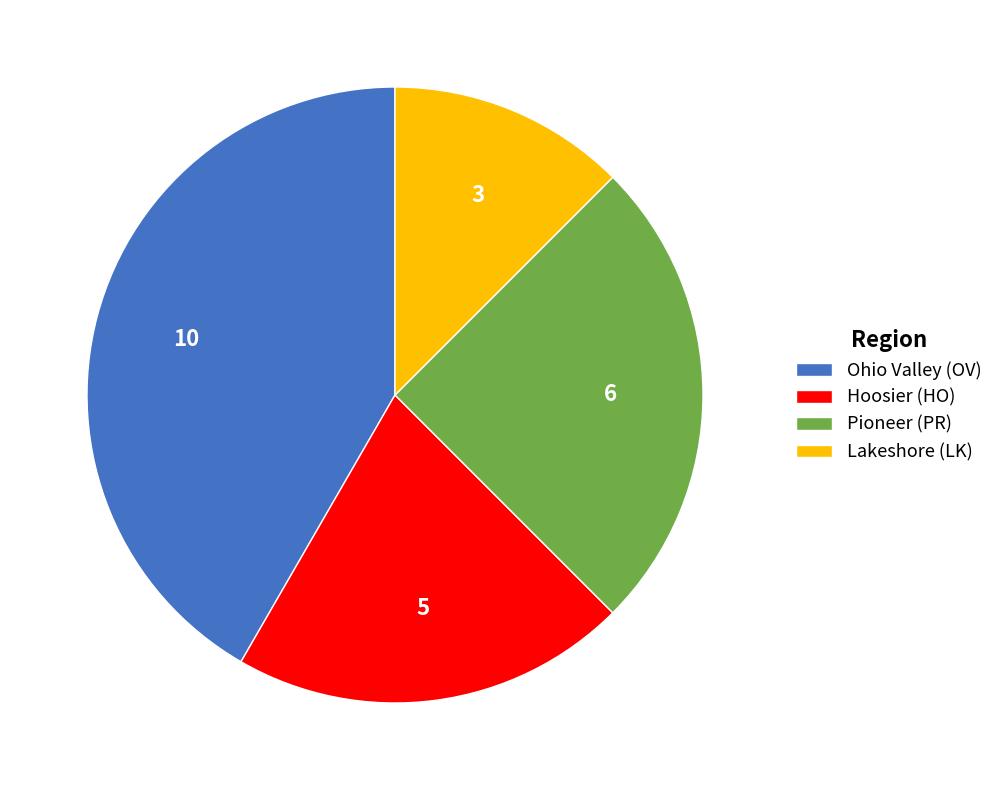

Count the number of slices in the pie.

4